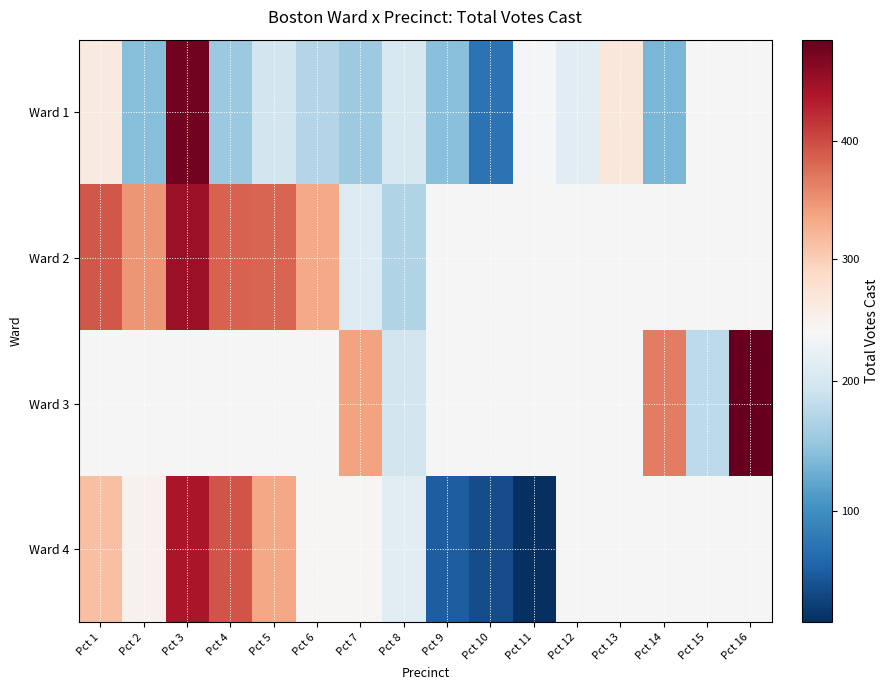

What is the smallest value displayed?

14.0